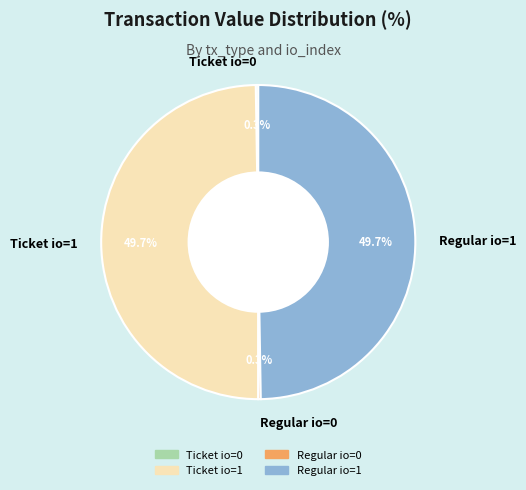

Is there a majority slice in this chart?

No